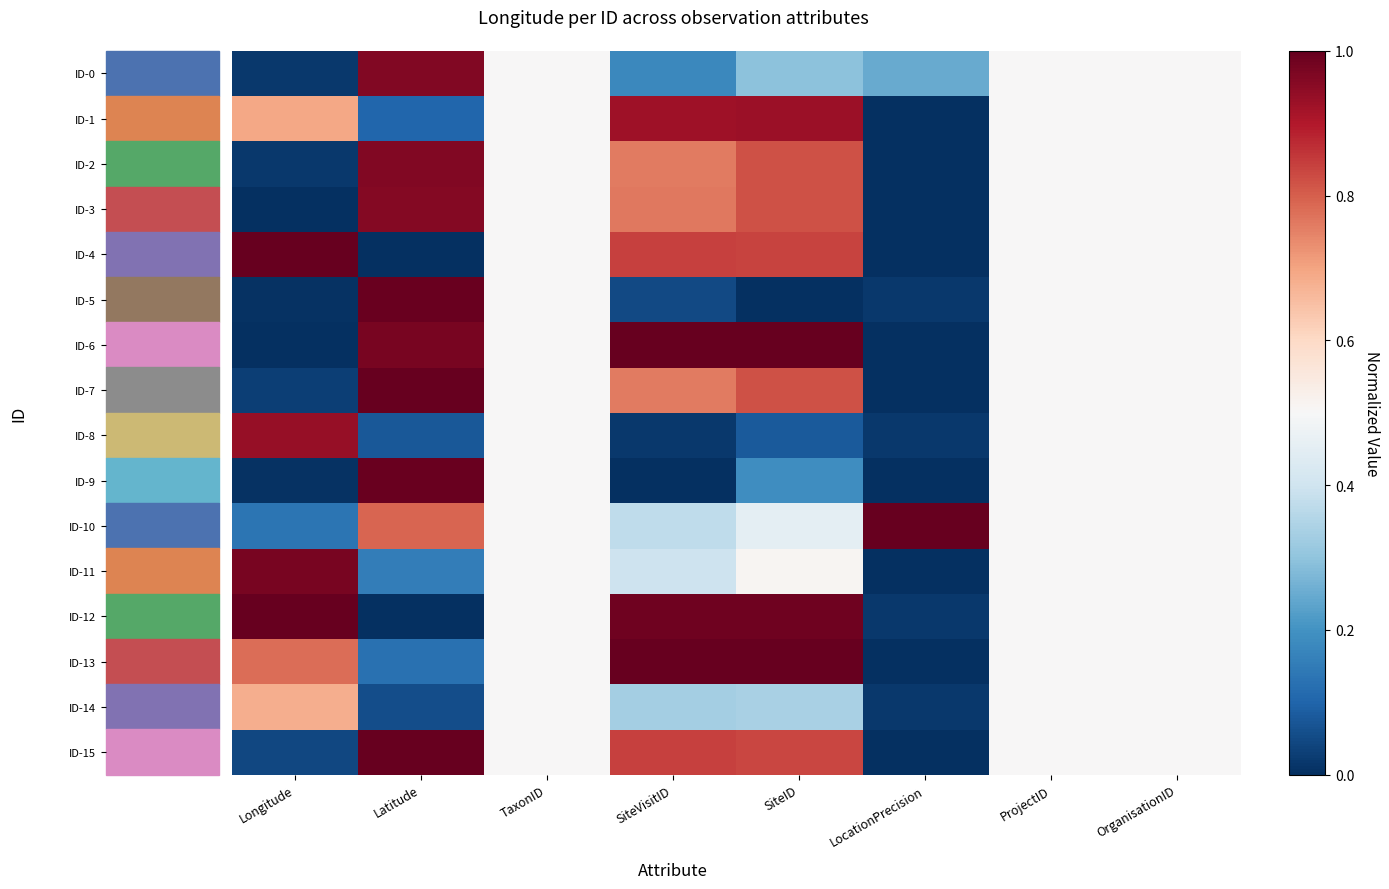

Reading right to left, list all the values displayed in this chart.

ID-0: OrganisationID=0.5	ProjectID=0.5	LocationPrecision=0.2	SiteID=0.3	SiteVisitID=0.2	TaxonID=0.5	Latitude=1.0	Longitude=0.0
ID-1: OrganisationID=0.5	ProjectID=0.5	LocationPrecision=0.0	SiteID=0.9	SiteVisitID=0.9	TaxonID=0.5	Latitude=0.1	Longitude=0.7
ID-2: OrganisationID=0.5	ProjectID=0.5	LocationPrecision=0.0	SiteID=0.8	SiteVisitID=0.8	TaxonID=0.5	Latitude=1.0	Longitude=0.0
ID-3: OrganisationID=0.5	ProjectID=0.5	LocationPrecision=0.0	SiteID=0.8	SiteVisitID=0.8	TaxonID=0.5	Latitude=1.0	Longitude=0.0
ID-4: OrganisationID=0.5	ProjectID=0.5	LocationPrecision=0.0	SiteID=0.8	SiteVisitID=0.8	TaxonID=0.5	Latitude=0.0	Longitude=1.0
ID-5: OrganisationID=0.5	ProjectID=0.5	LocationPrecision=0.0	SiteID=0.0	SiteVisitID=0.0	TaxonID=0.5	Latitude=1.0	Longitude=0.0
ID-6: OrganisationID=0.5	ProjectID=0.5	LocationPrecision=0.0	SiteID=1.0	SiteVisitID=1.0	TaxonID=0.5	Latitude=1.0	Longitude=0.0
ID-7: OrganisationID=0.5	ProjectID=0.5	LocationPrecision=0.0	SiteID=0.8	SiteVisitID=0.8	TaxonID=0.5	Latitude=1.0	Longitude=0.0
ID-8: OrganisationID=0.5	ProjectID=0.5	LocationPrecision=0.0	SiteID=0.1	SiteVisitID=0.0	TaxonID=0.5	Latitude=0.1	Longitude=0.9
ID-9: OrganisationID=0.5	ProjectID=0.5	LocationPrecision=0.0	SiteID=0.2	SiteVisitID=0.0	TaxonID=0.5	Latitude=1.0	Longitude=0.0
ID-10: OrganisationID=0.5	ProjectID=0.5	LocationPrecision=1.0	SiteID=0.4	SiteVisitID=0.4	TaxonID=0.5	Latitude=0.8	Longitude=0.1
ID-11: OrganisationID=0.5	ProjectID=0.5	LocationPrecision=0.0	SiteID=0.5	SiteVisitID=0.4	TaxonID=0.5	Latitude=0.2	Longitude=1.0
ID-12: OrganisationID=0.5	ProjectID=0.5	LocationPrecision=0.0	SiteID=1.0	SiteVisitID=1.0	TaxonID=0.5	Latitude=0.0	Longitude=1.0
ID-13: OrganisationID=0.5	ProjectID=0.5	LocationPrecision=0.0	SiteID=1.0	SiteVisitID=1.0	TaxonID=0.5	Latitude=0.1	Longitude=0.8
ID-14: OrganisationID=0.5	ProjectID=0.5	LocationPrecision=0.0	SiteID=0.3	SiteVisitID=0.3	TaxonID=0.5	Latitude=0.1	Longitude=0.7
ID-15: OrganisationID=0.5	ProjectID=0.5	LocationPrecision=0.0	SiteID=0.8	SiteVisitID=0.8	TaxonID=0.5	Latitude=1.0	Longitude=0.0